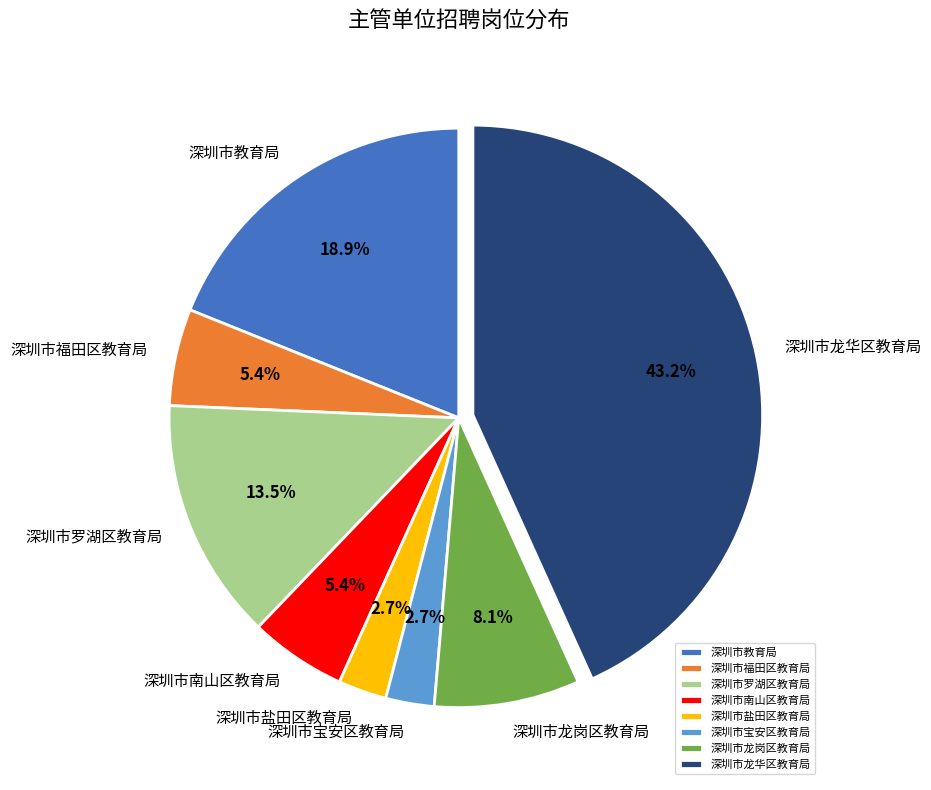

True or false: 深圳市罗湖区教育局 accounts for 25% of the total.

False